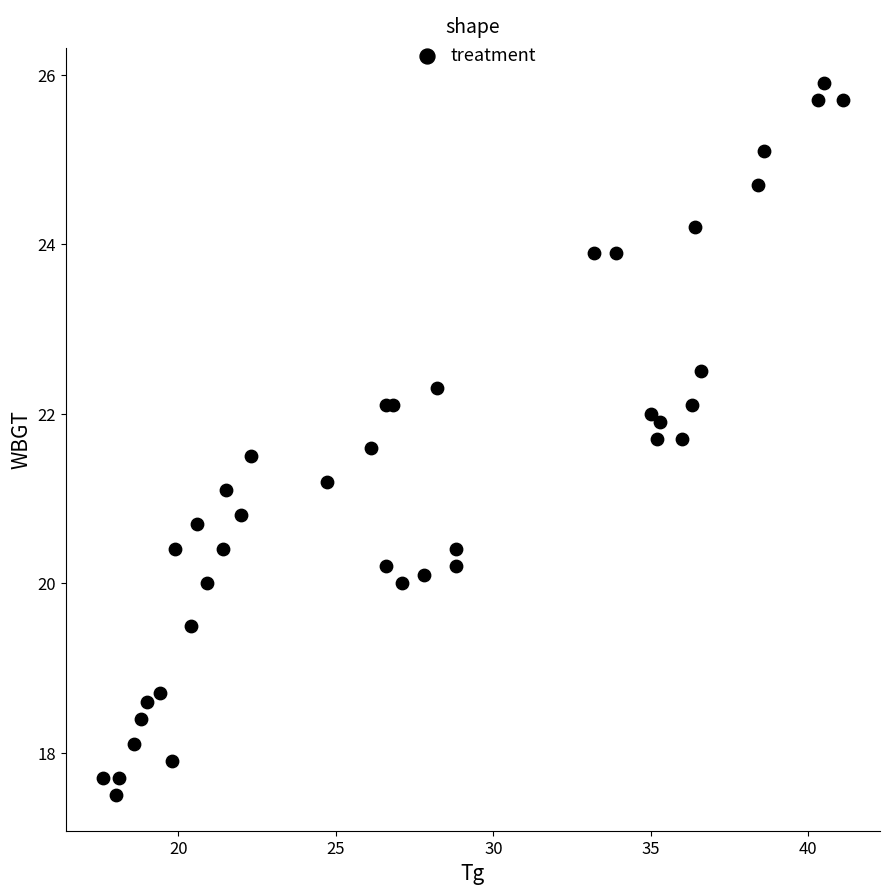

What Y value in the scatter plot is closest to 21?

21.1